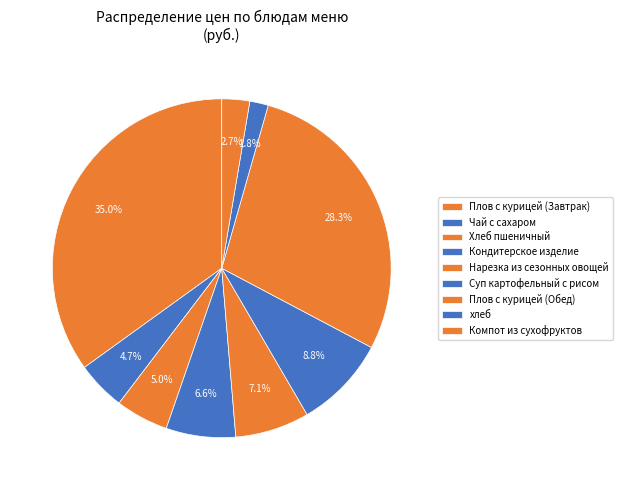

How many slices are in this pie chart?

9